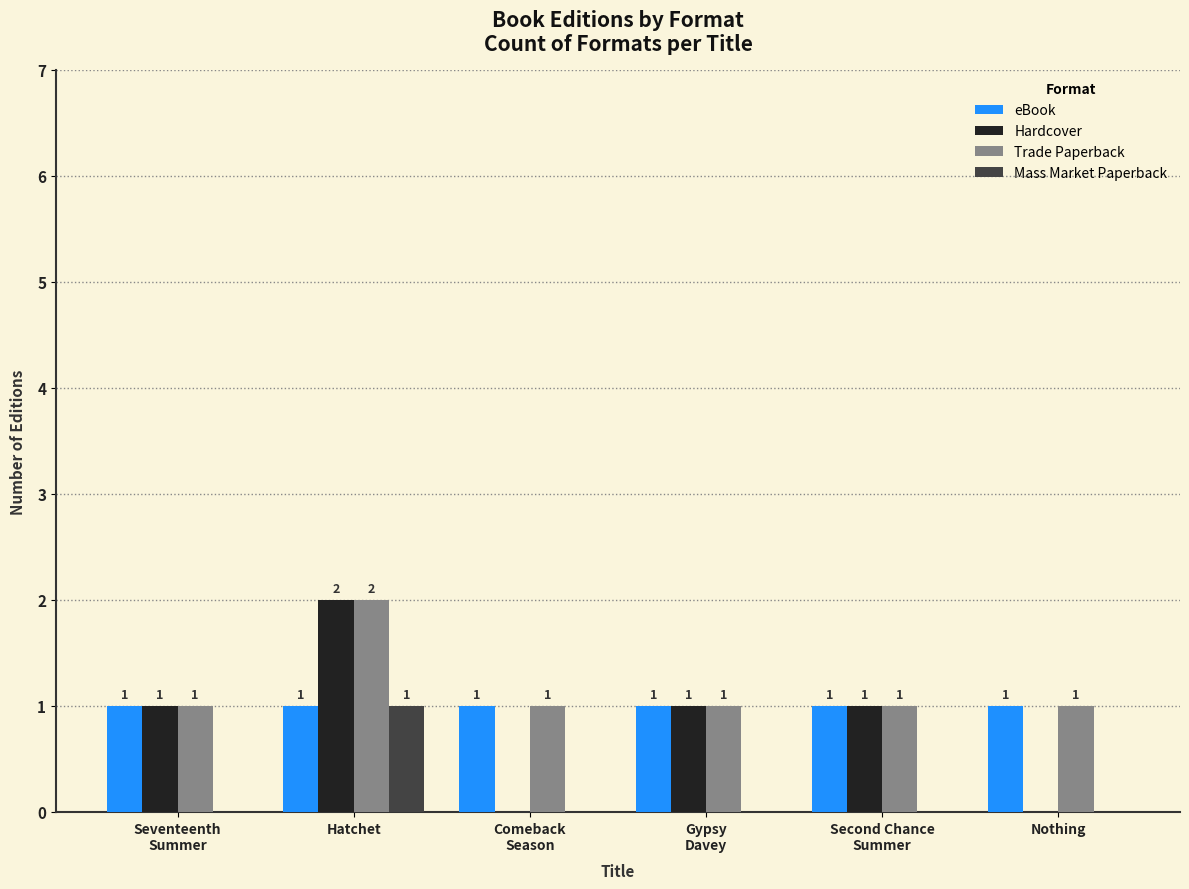

The Trade Paperback series shows 2 at Nothing. True or false?

False